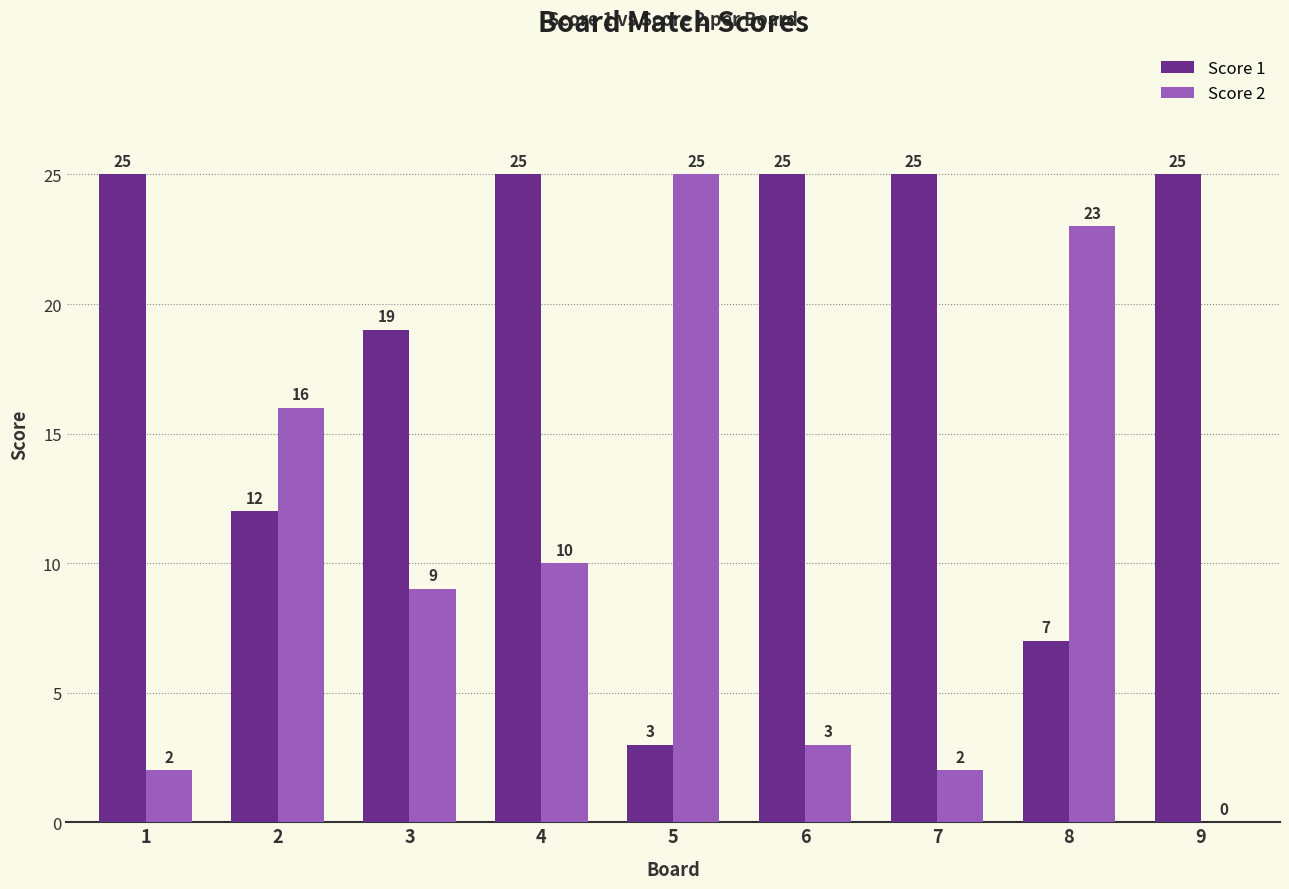

Reading right to left, transcribe all the data shown in this chart.

Score 1: 9=25	8=7	7=25	6=25	5=3	4=25	3=19	2=12	1=25
Score 2: 9=0	8=23	7=2	6=3	5=25	4=10	3=9	2=16	1=2